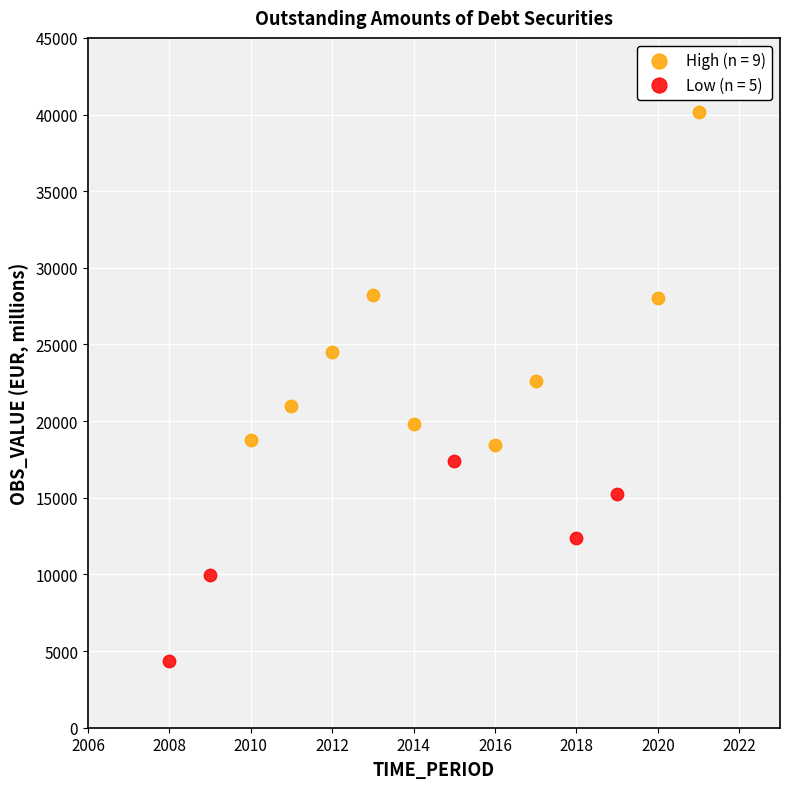

Which series reaches the maximum Y coordinate?

High (n = 9)